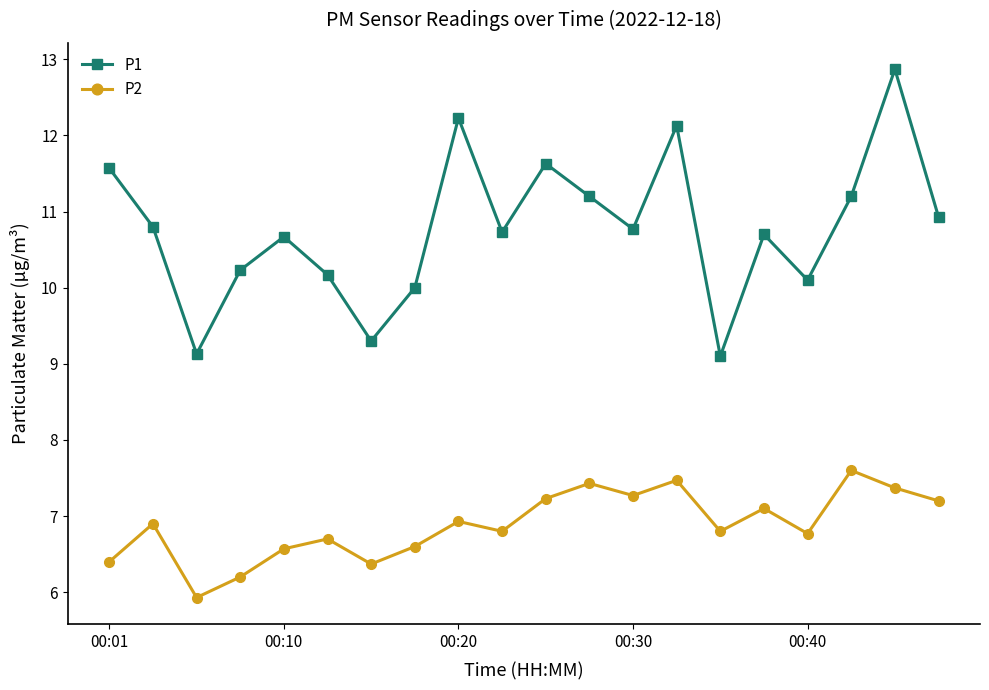

What is the sum of all P1 values?

215.5